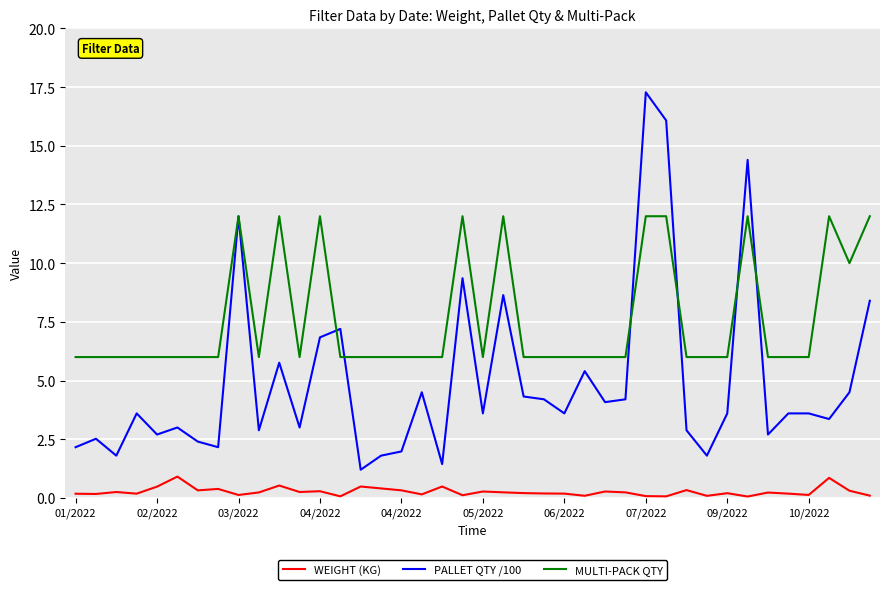

What is the maximum value shown in the chart?

17.3